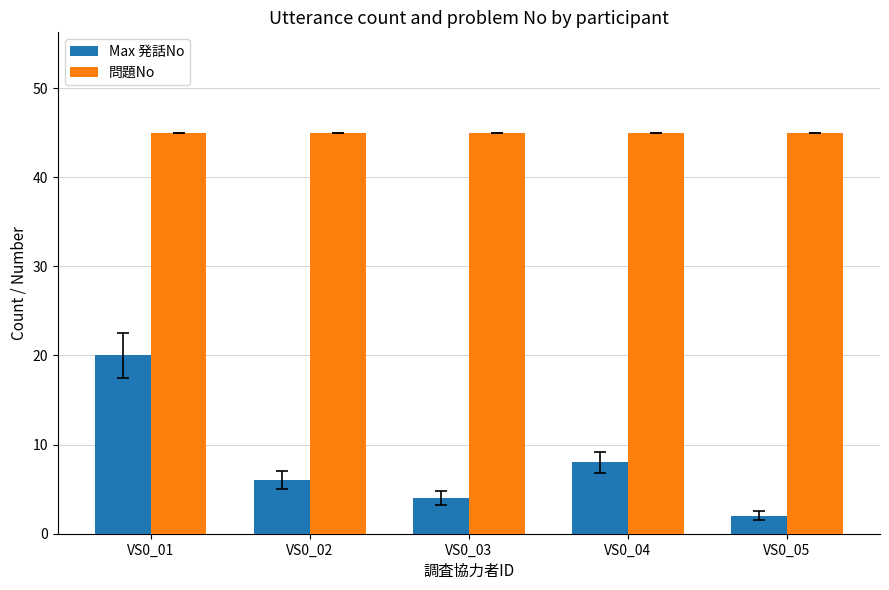

What is the difference between the maximum and second lowest values in the Max 発話No series?

16